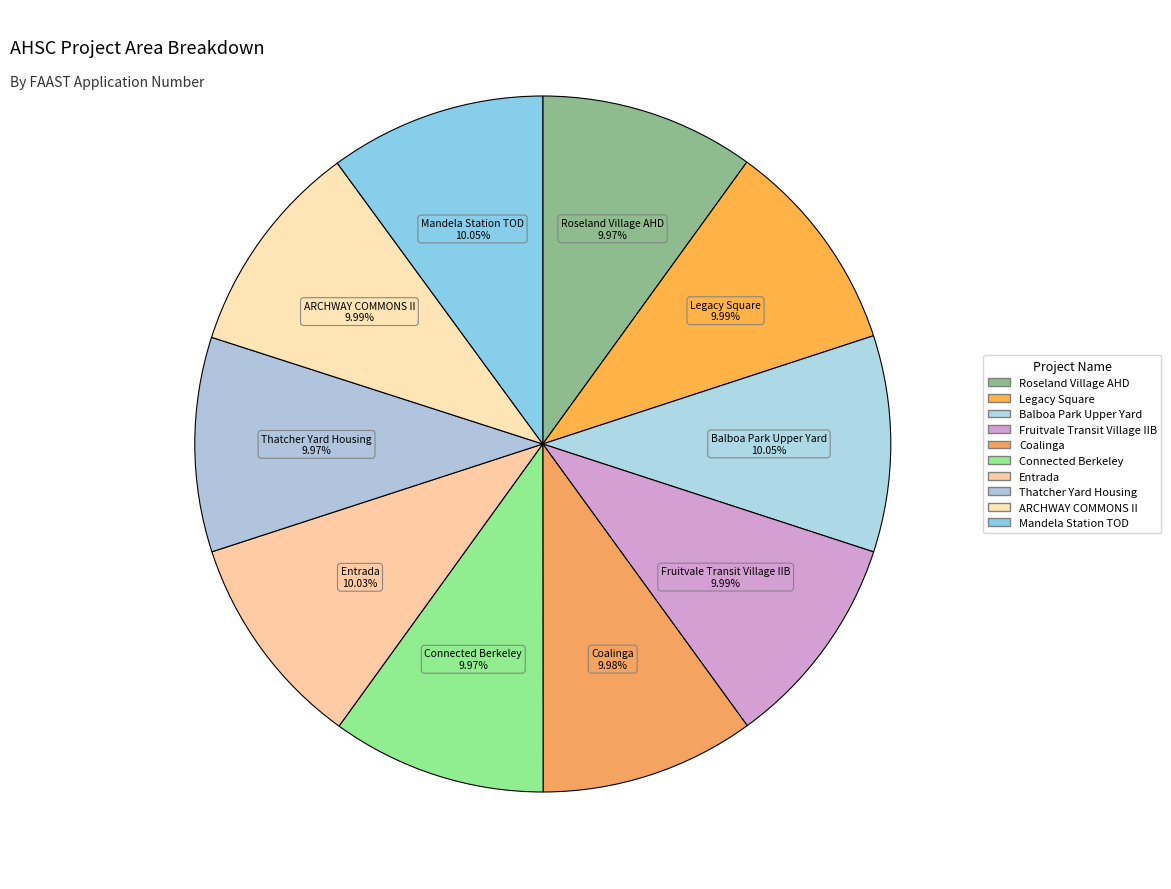

Which slice is the largest?

Mandela Station TOD